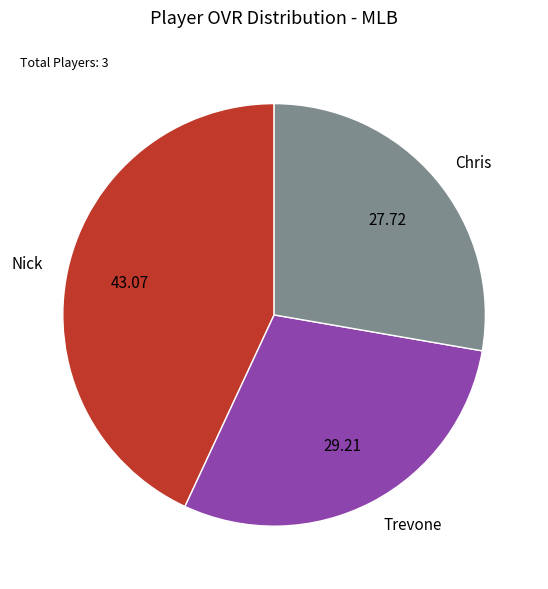

Which has a higher value, Nick or Chris?

Nick